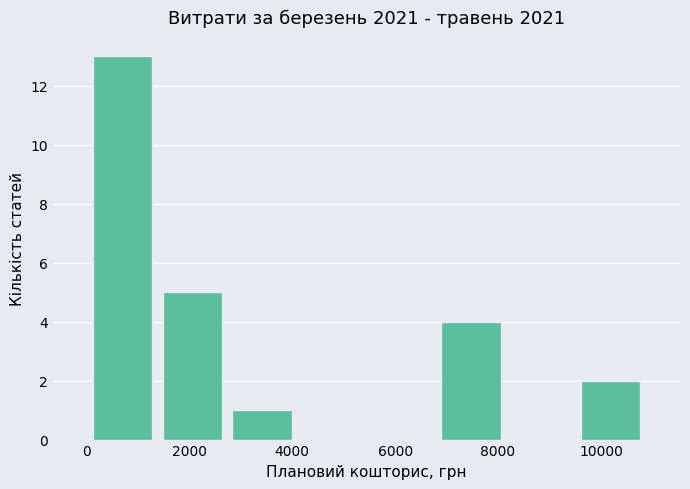

Reading left to right, transcribe this chart: for each bar, give the range it covers on the x-axis and its height. Neither the bar edges nor the heights are printed on the chart, so give them approximately, as read against the axes.

0 to 1400: 13
1400 to 2800: 5
2800 to 4000: 1
4000 to 5400: 0
5400 to 6800: 0
6800 to 8200: 4
8200 to 9600: 0
9600 to 10800: 2